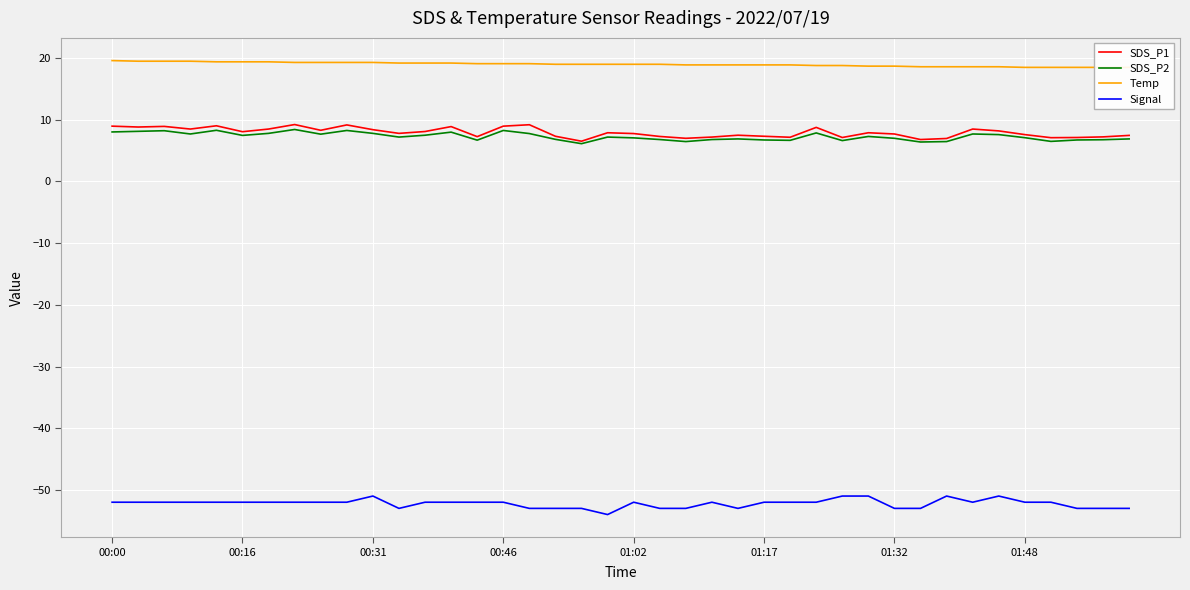

What is the label of the 40th point from the right?

00:00